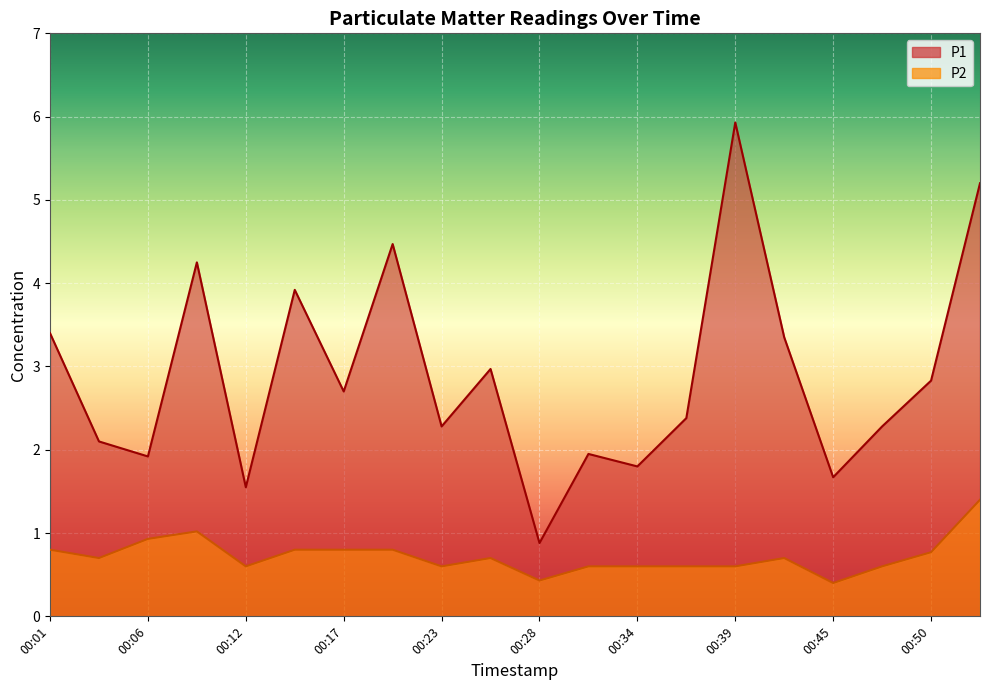

Which series changed the most between 00:06 and 00:50?

P1